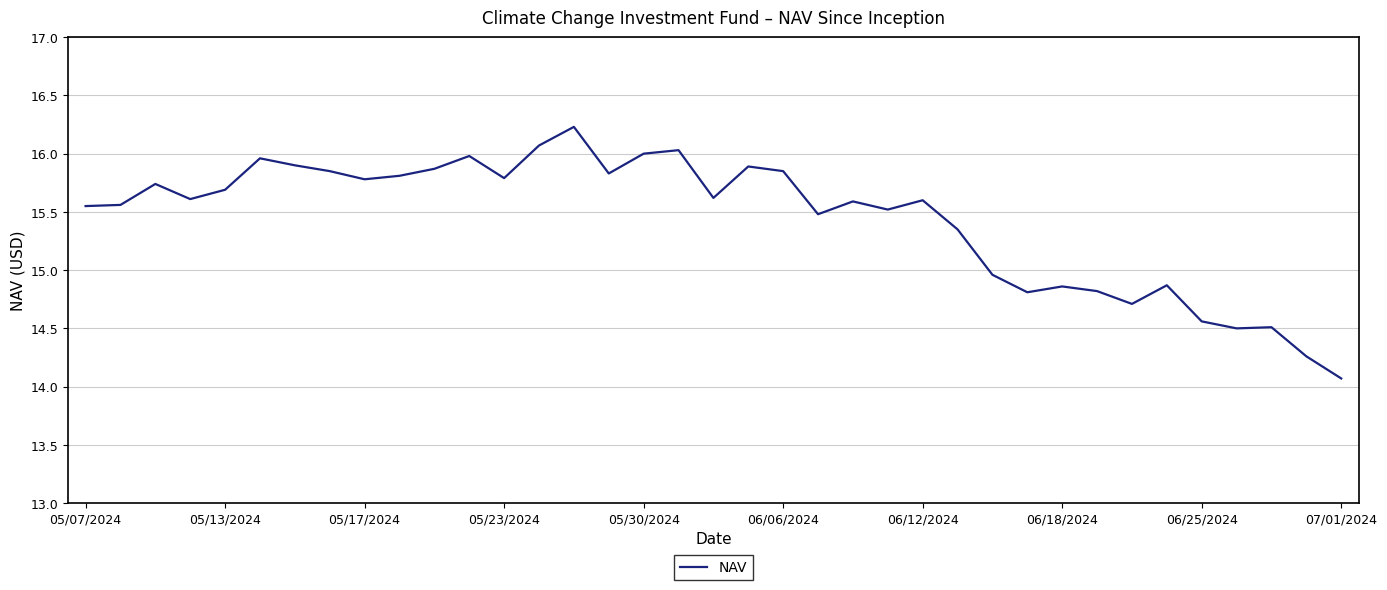

What is the difference between the maximum and minimum values?

2.2